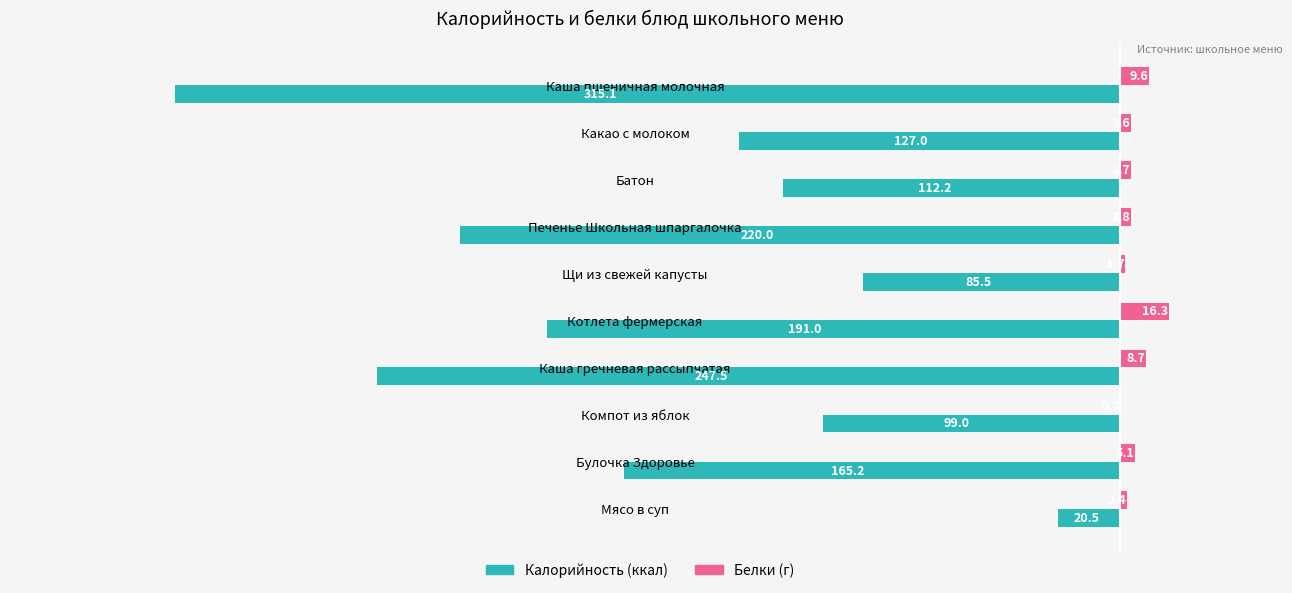

What is the total value across all series at Какао с молоком?

-123.4